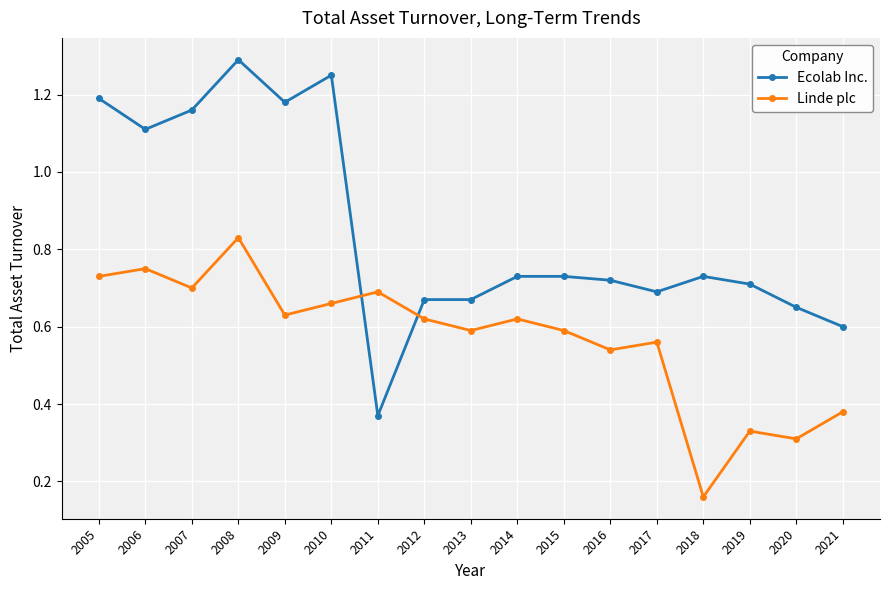

Where is Ecolab Inc. nearest to the value 0?

2011